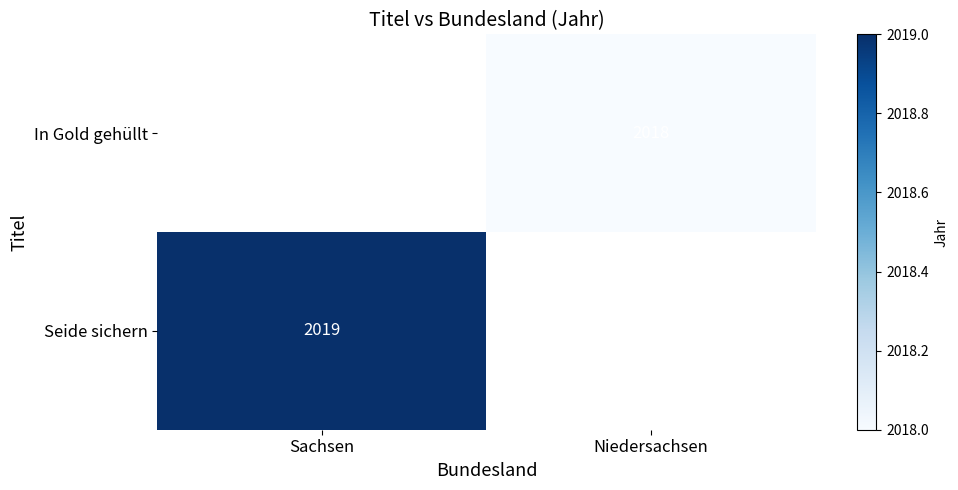

At how many categories does at least one series exceed 203?

2